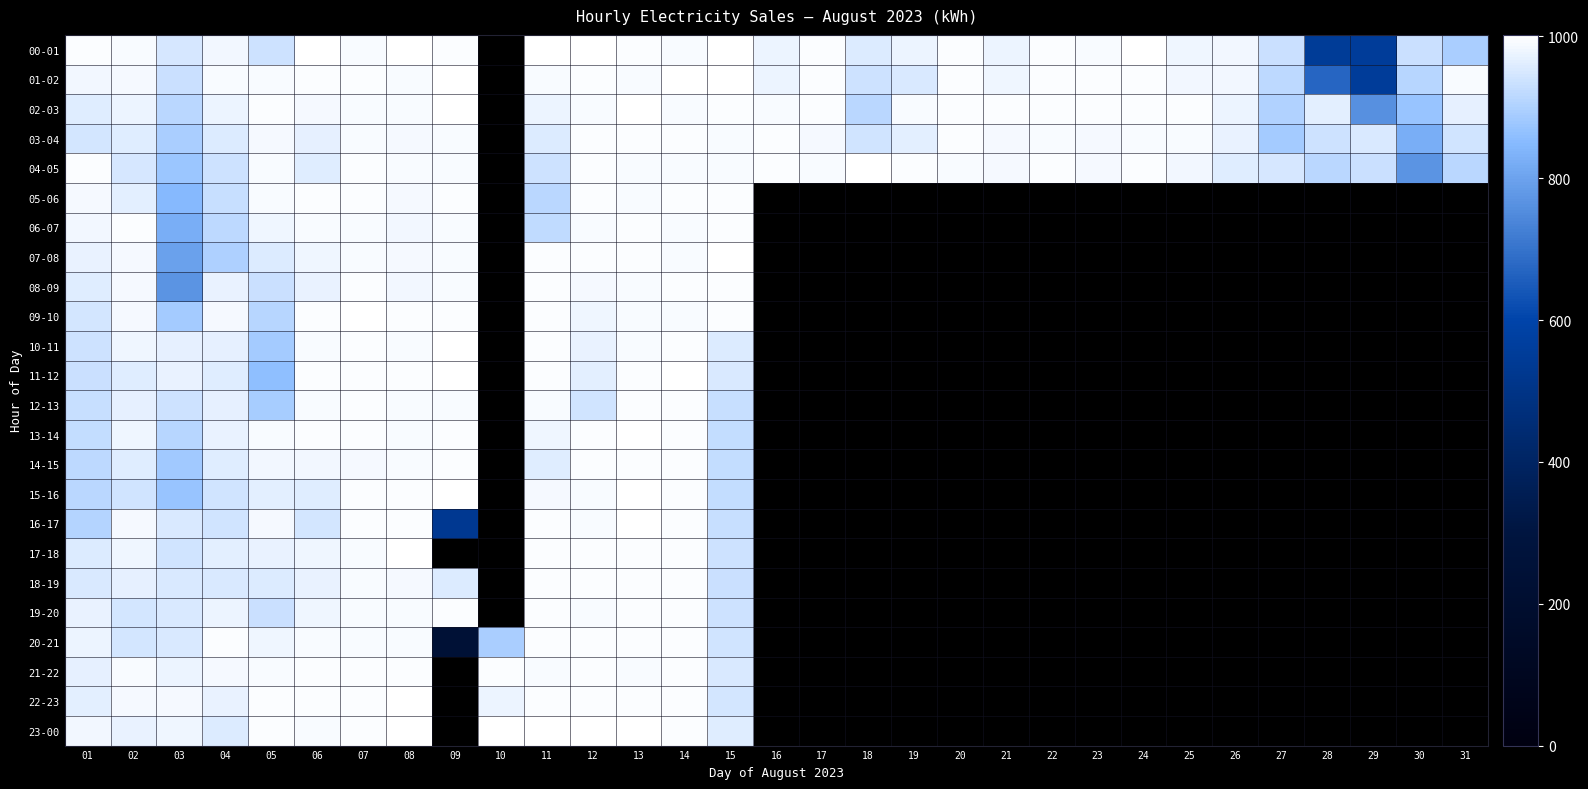

How many values in 19-20 are above zero?

14